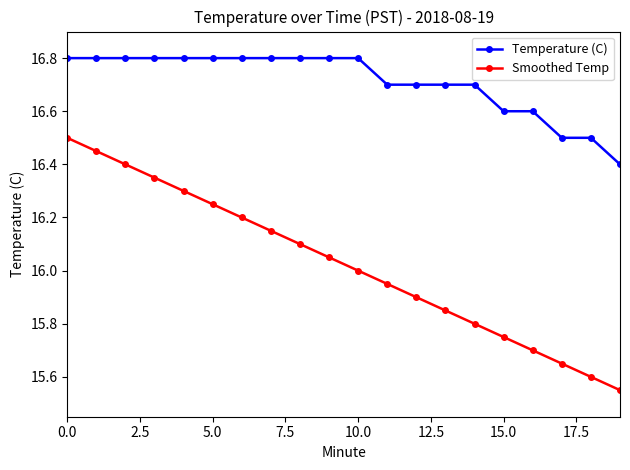

List the series in order of their overall mean, highest first.

Temperature (C), Smoothed Temp